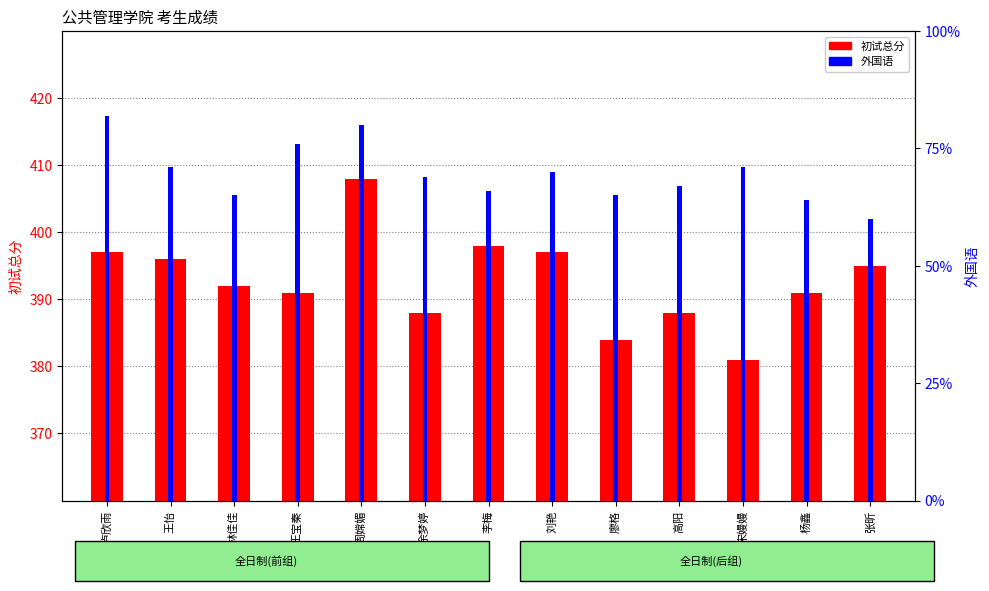

What is the label of the 6th bar from the right?

刘艳